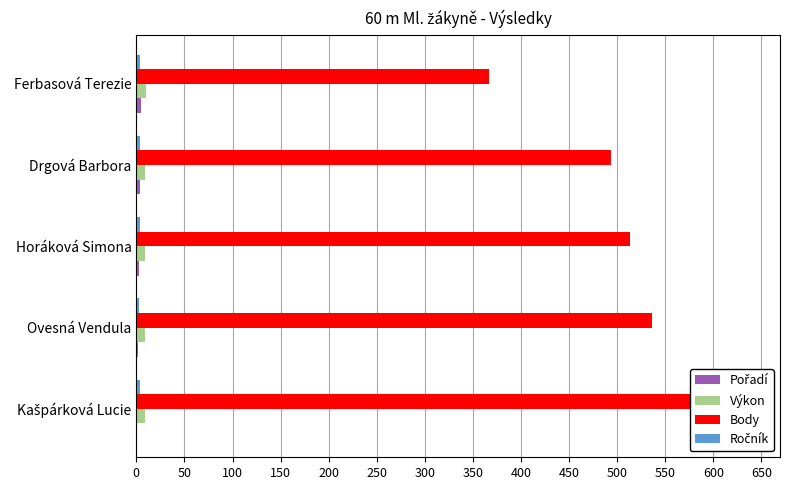

What is the lowest value of the Body series?

367.0